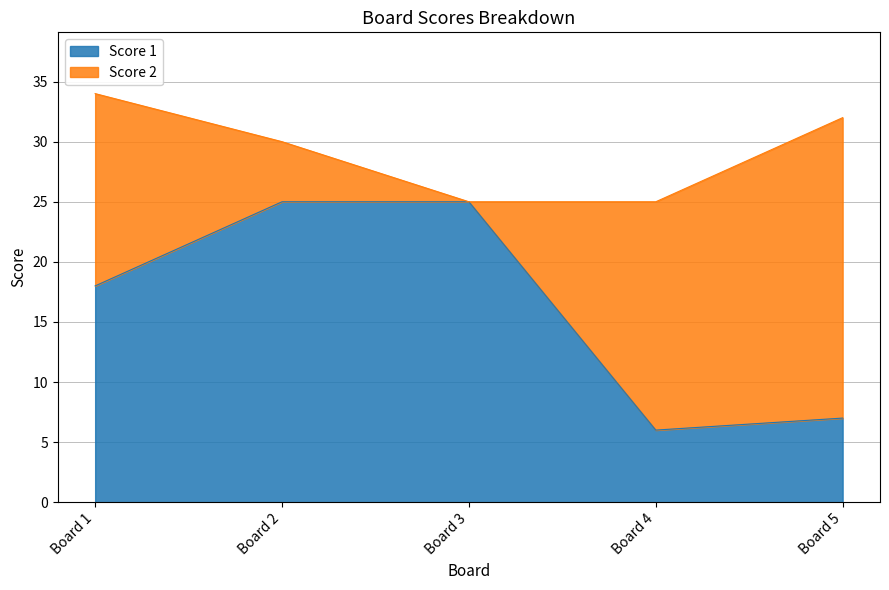

Is it true that Score 1 equals 6 at Board 3?

False